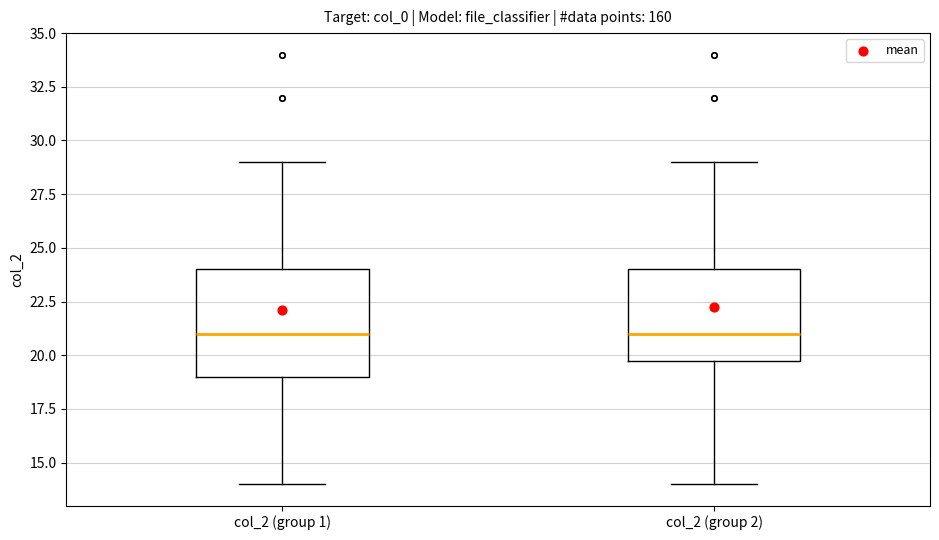

Reading left to right, transcribe this box plot: for each box, give where its median line is, the range the box spans, and where its two whiskers end, as read against the y-axis. The values are not printed on the chart, so give them approximately, as read against the axis.

col_2 (group 1): median 21, box 19 to 24, whiskers 14 to 29
col_2 (group 2): median 21, box 20 to 24, whiskers 14 to 29